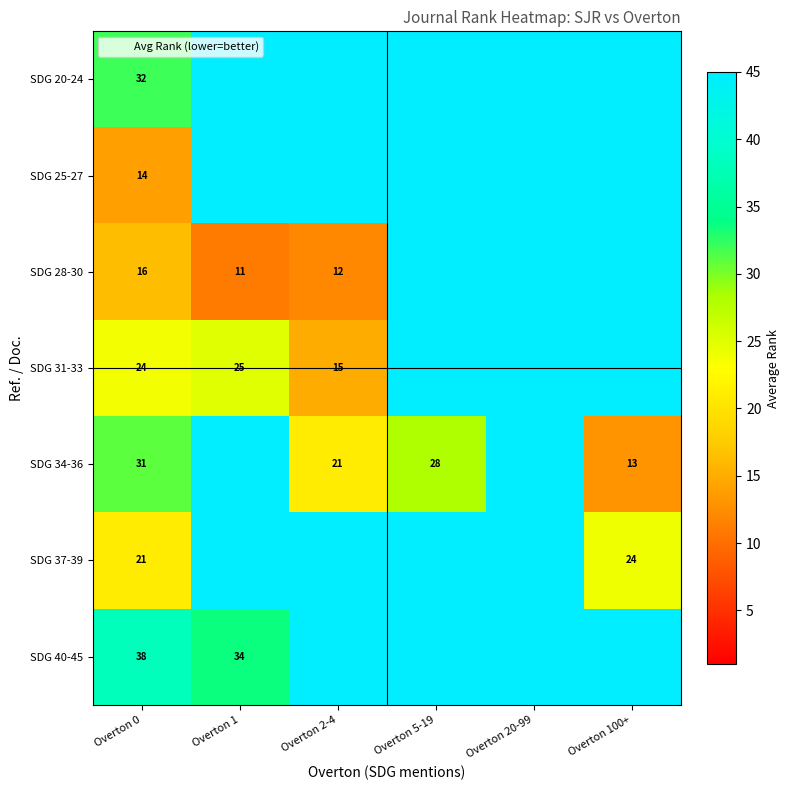

The value of SDG 37-39 at Overton 0 is 11. True or false?

False